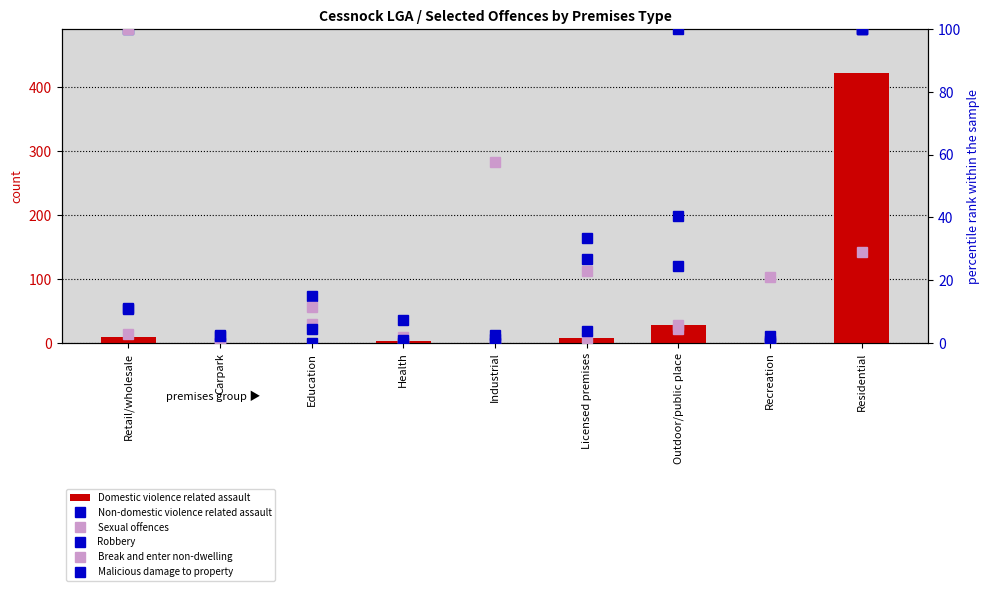

How many groups of bars are there?

9